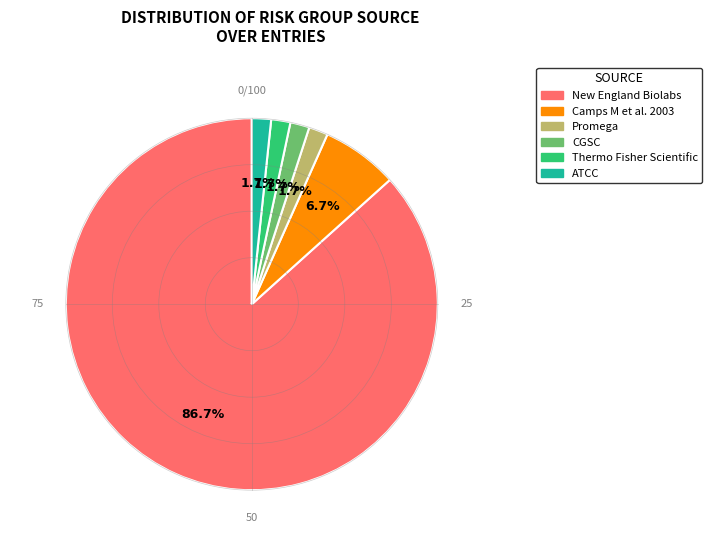

How many slices are in this pie chart?

6